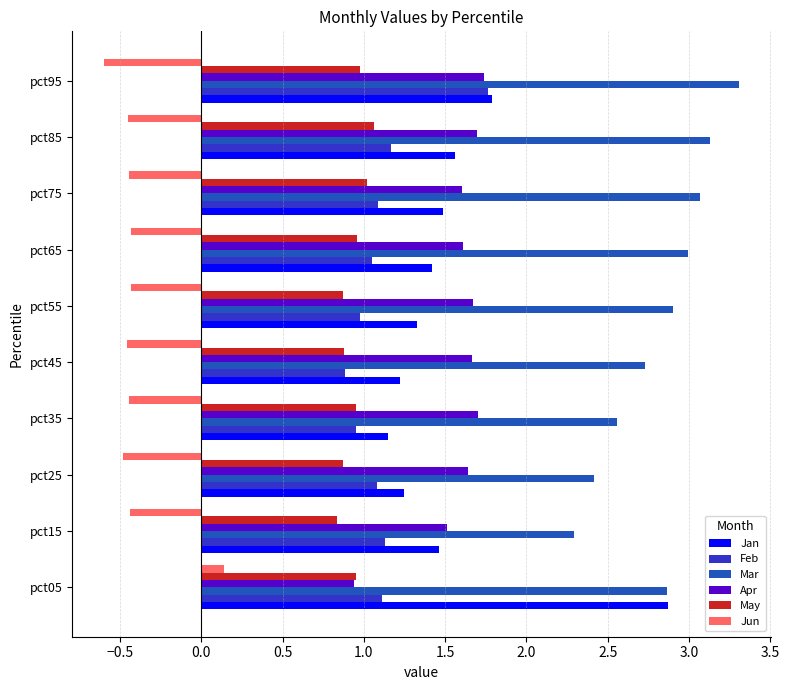

How many positive values does the Jun series have?

1